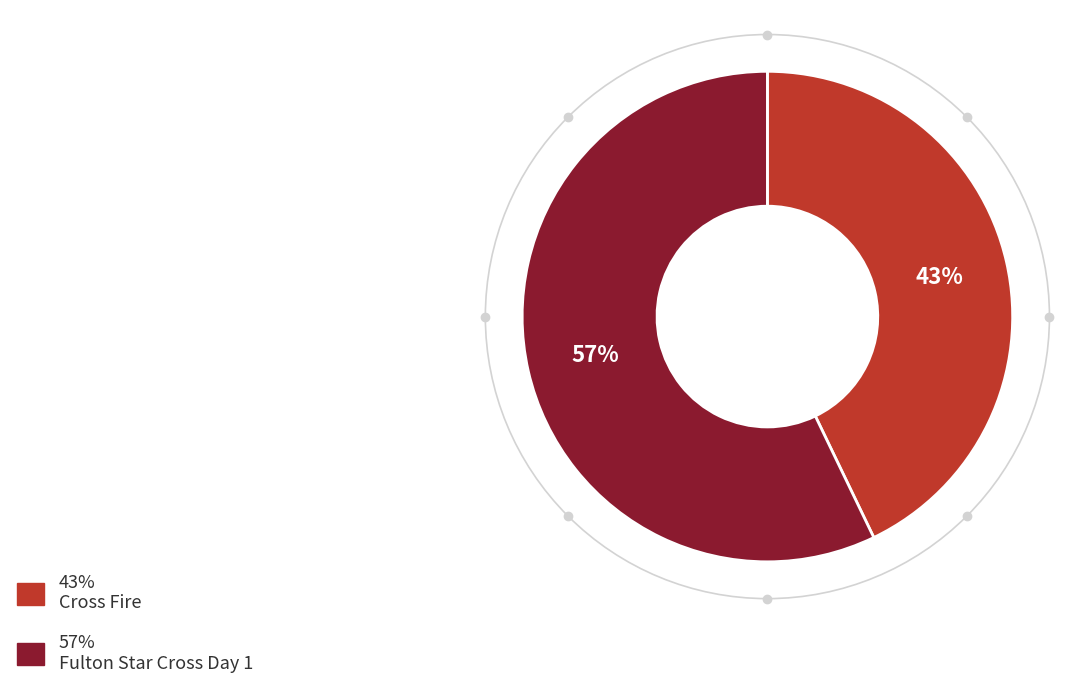

To the nearest percent, what is the average slice percentage?

50%